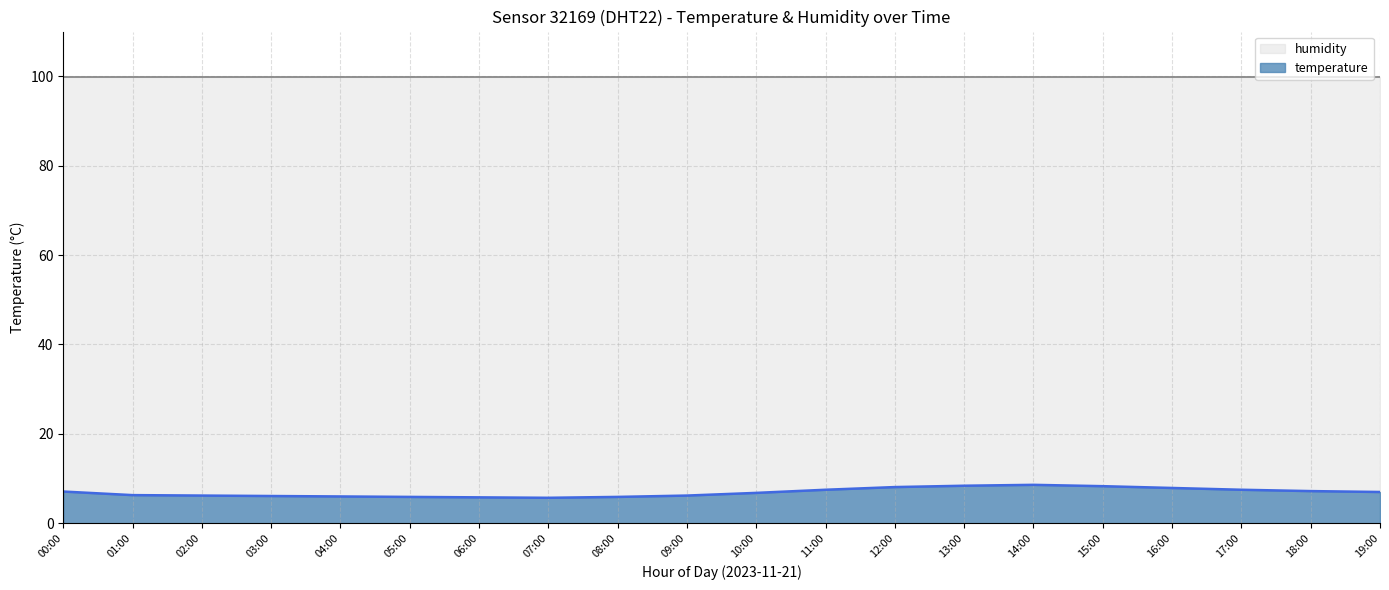

How many lines are shown in the chart?

2